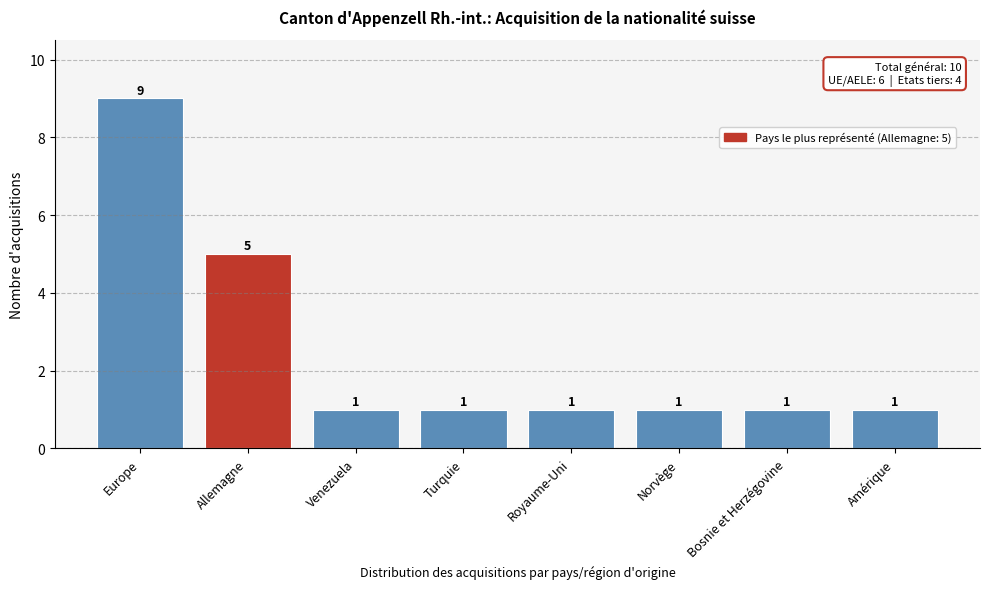

Reading right to left, transcribe all the data shown in this chart.

Amérique=1	Bosnie et Herzégovine=1	Norvège=1	Royaume-Uni=1	Turquie=1	Venezuela=1	Allemagne=5	Europe=9